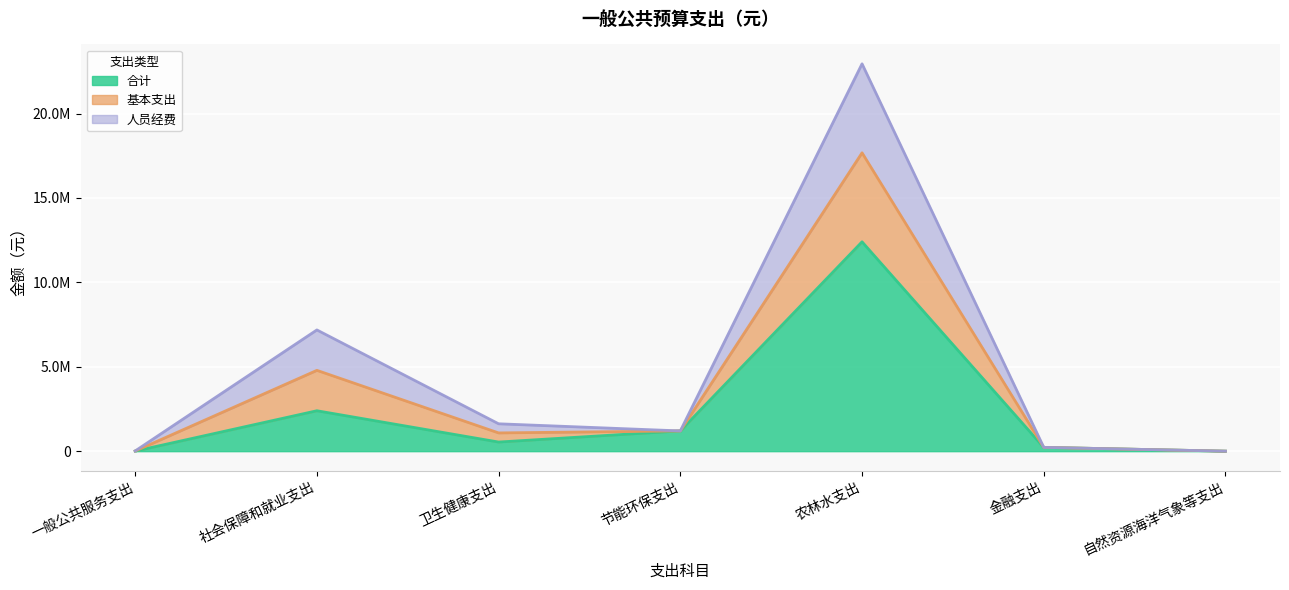

The 合计 series shows 8561637.0 at 农林水支出. True or false?

False